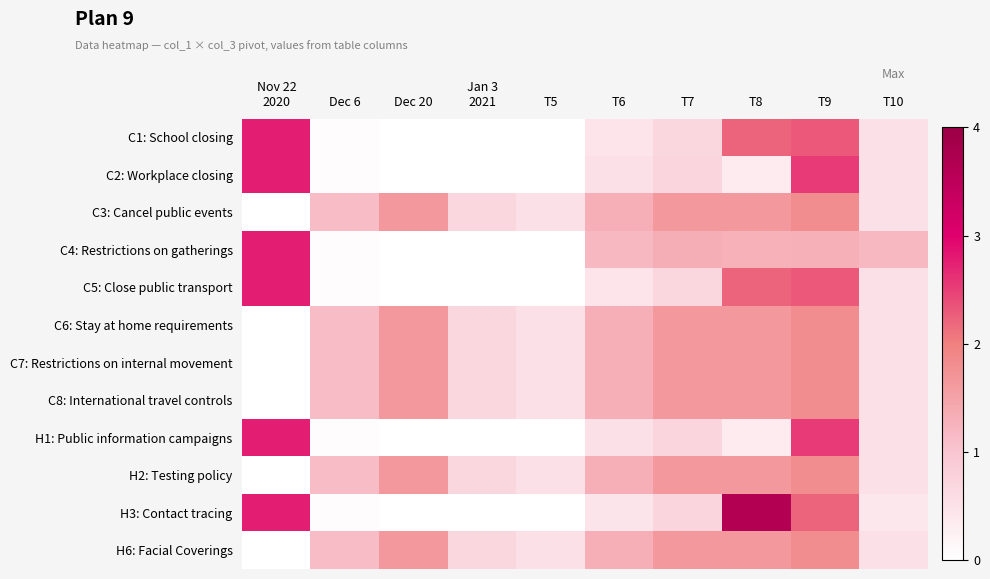

List the series in order of their peak value, highest first.

H3: Contact tracing, C1: School closing, C2: Workplace closing, C4: Restrictions on gatherings, C5: Close public transport, H1: Public information campaigns, C3: Cancel public events, C6: Stay at home requirements, C7: Restrictions on internal movement, C8: International travel controls, H2: Testing policy, H6: Facial Coverings